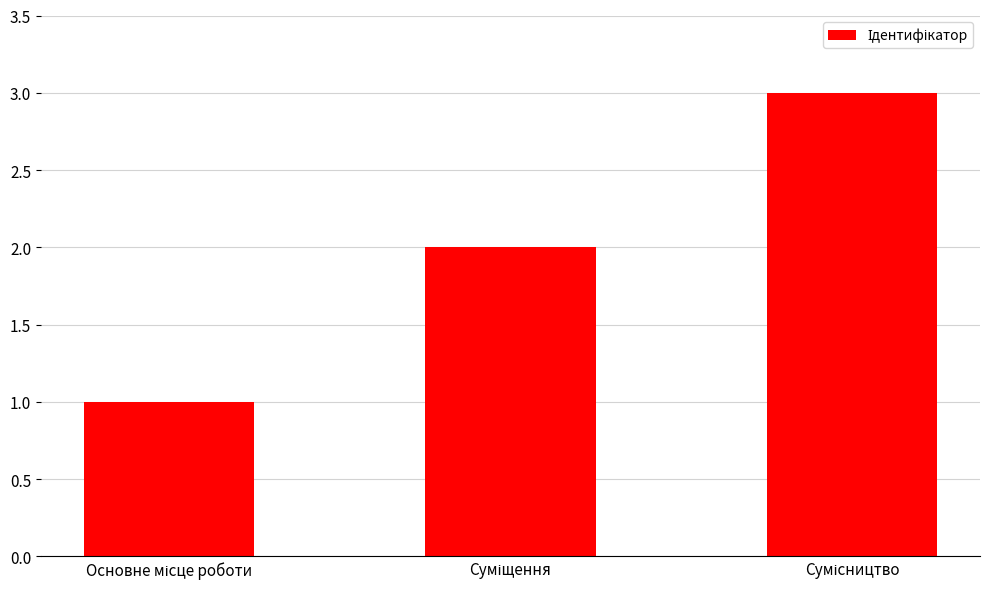

Reading left to right, what are all the values shown in this chart?

1	2	3